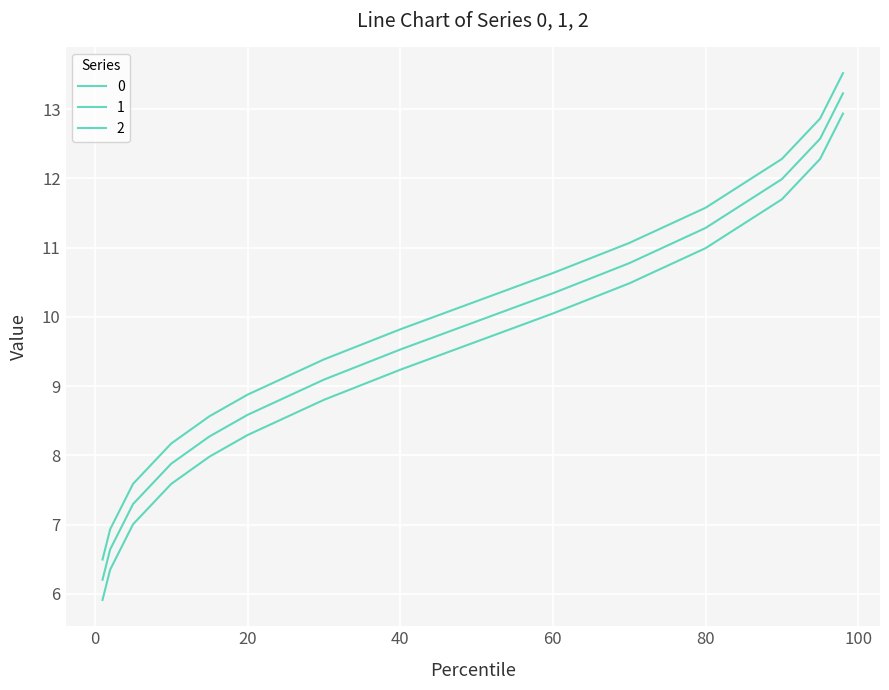

Reading left to right, list all the values displayed in this chart.

0: 6.5	6.9	7.6	8.2	8.6	8.9	9.4	9.8	10.2	10.6	11.1	11.6	12.3	12.9	13.5
1: 5.9	6.3	7.0	7.6	8.0	8.3	8.8	9.2	9.6	10.0	10.5	11.0	11.7	12.3	12.9
2: 6.2	6.6	7.3	7.9	8.3	8.6	9.1	9.5	9.9	10.3	10.8	11.3	12.0	12.6	13.2